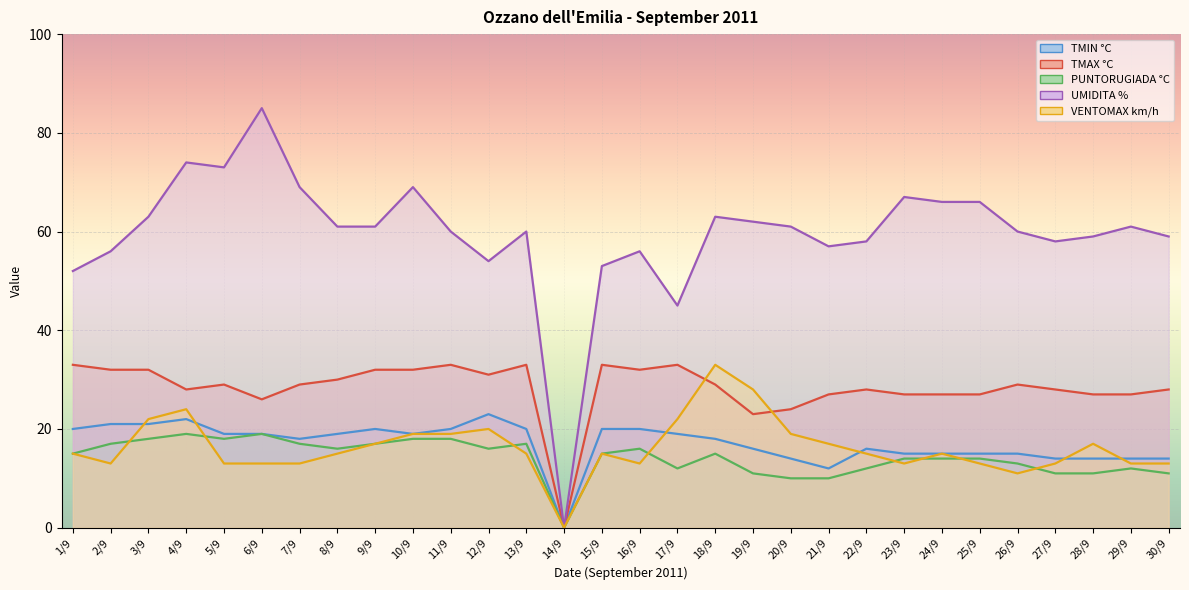

True or false: PUNTORUGIADA °C and UMIDITA % cross at least once.

False